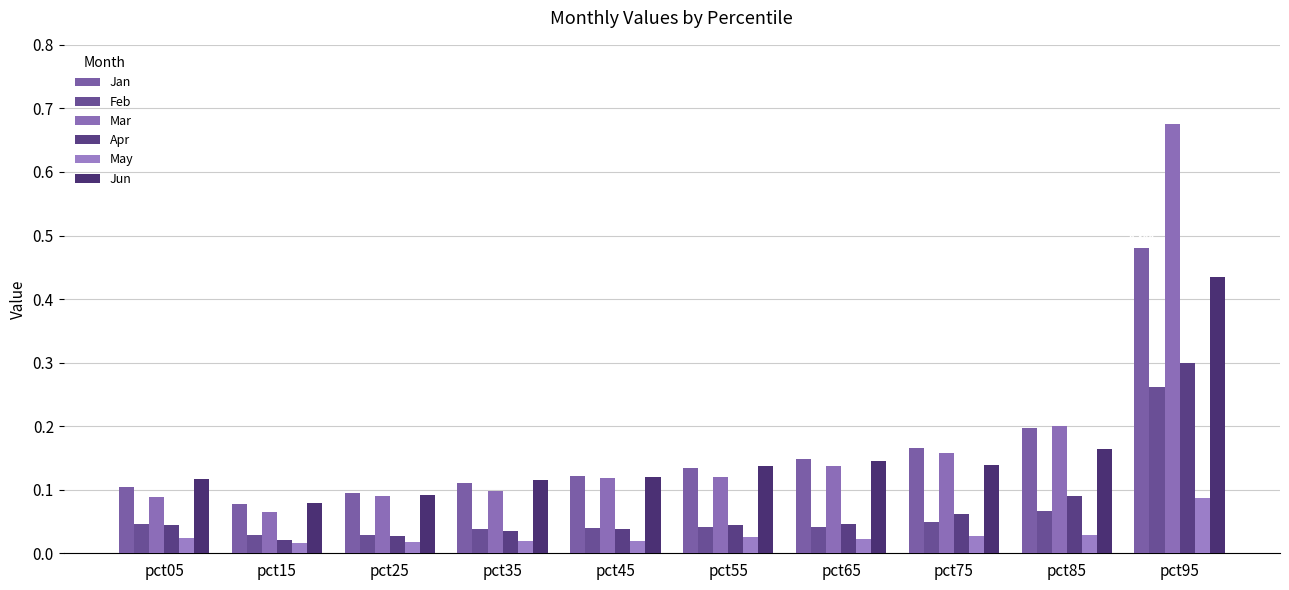

What is the total value across all series at pct75?

0.6